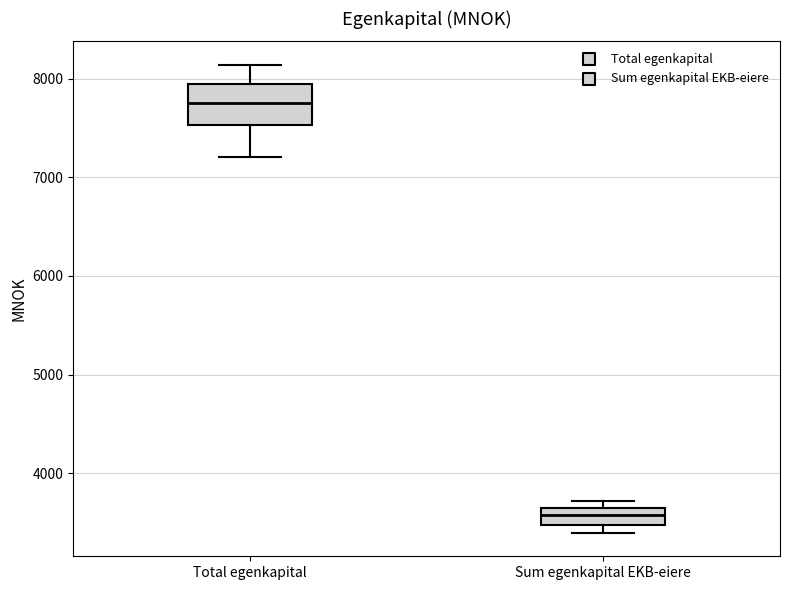

Where is the upper edge of the box for Total egenkapital on the y-axis? The values are not printed on the chart, so give them approximately, as read against the axis.

8000